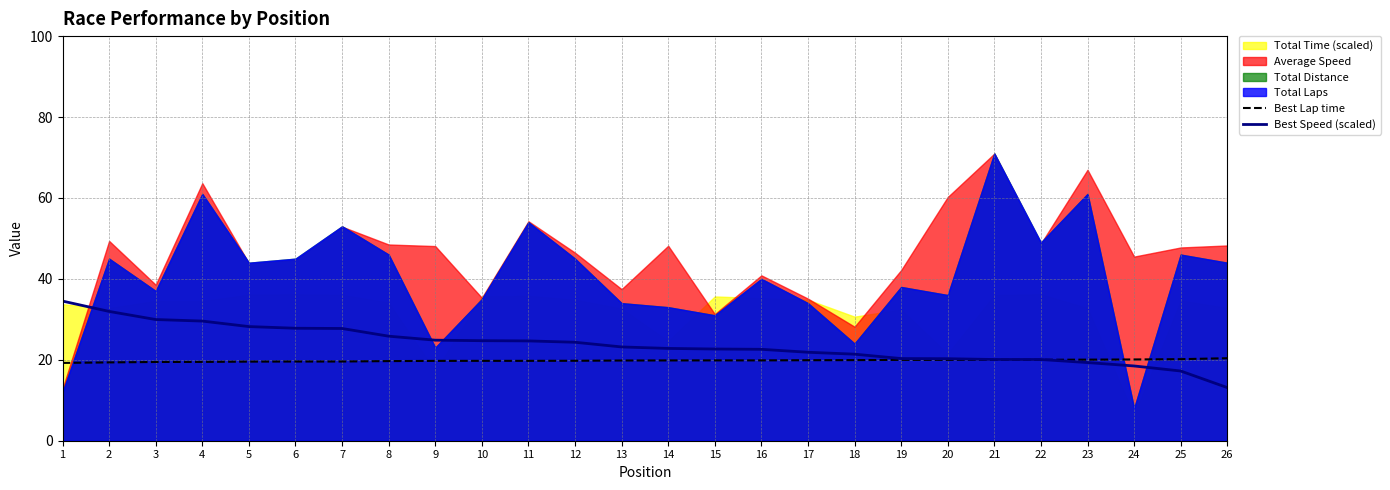

What is the value of the Best Lap time point at the 4th from the left?

19.5